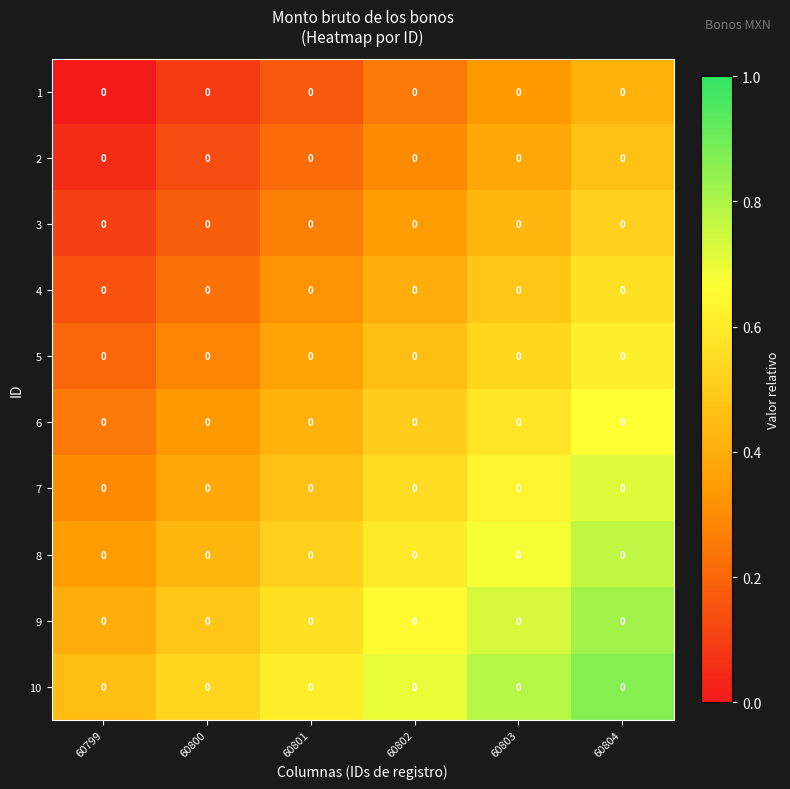

Which category has the lowest value across all series?

60799